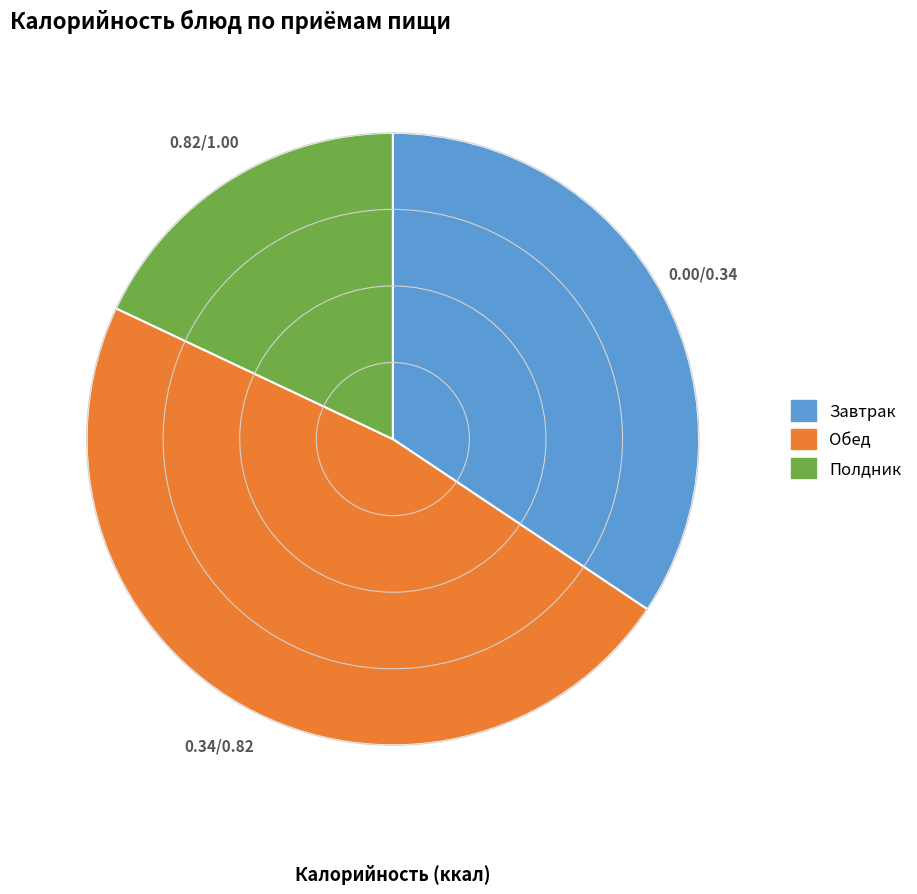

Does any single category account for the majority?

No